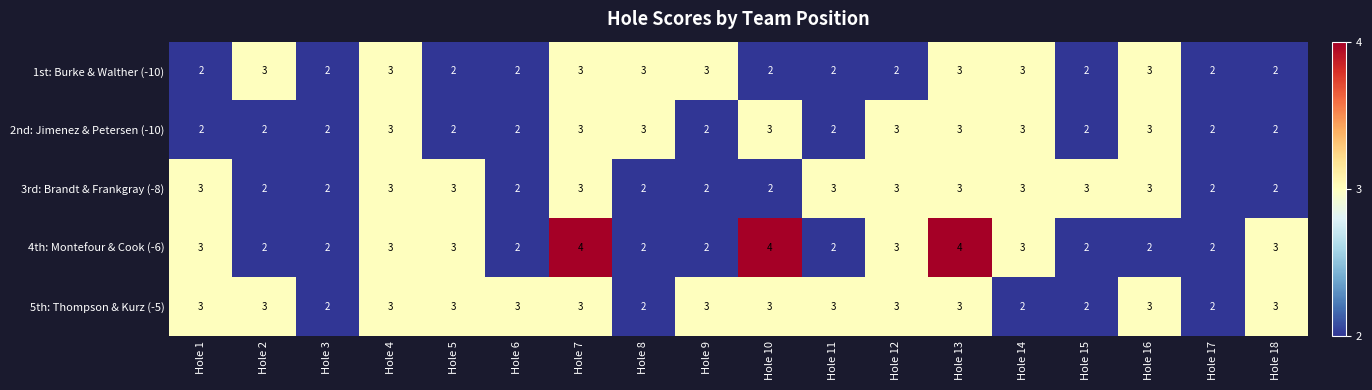

The value of 3rd: Brandt & Frankgray (-8) at Hole 2 is 3. True or false?

False